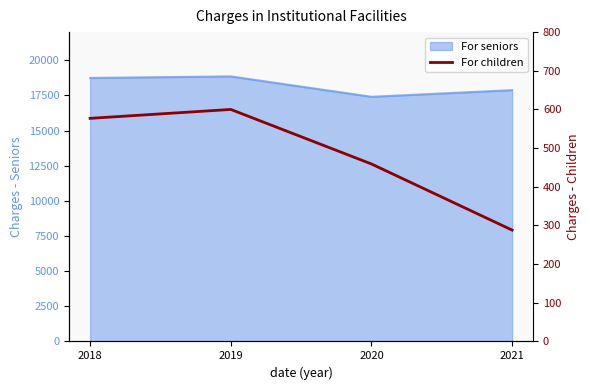

Where is the first local maximum?

2019